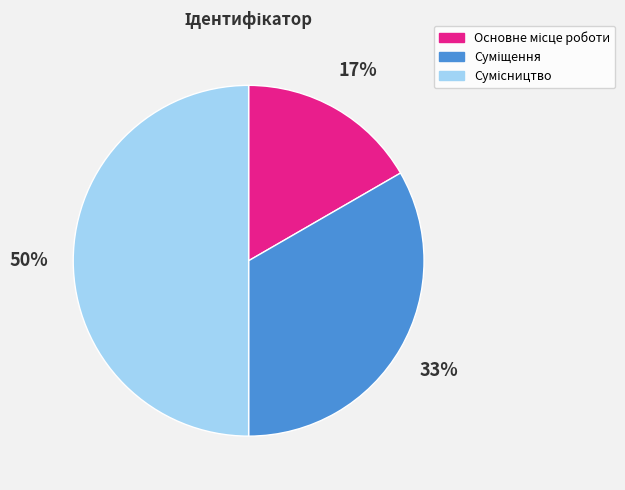

To the nearest percent, what is the difference between the largest and smallest slice percentages?

33%